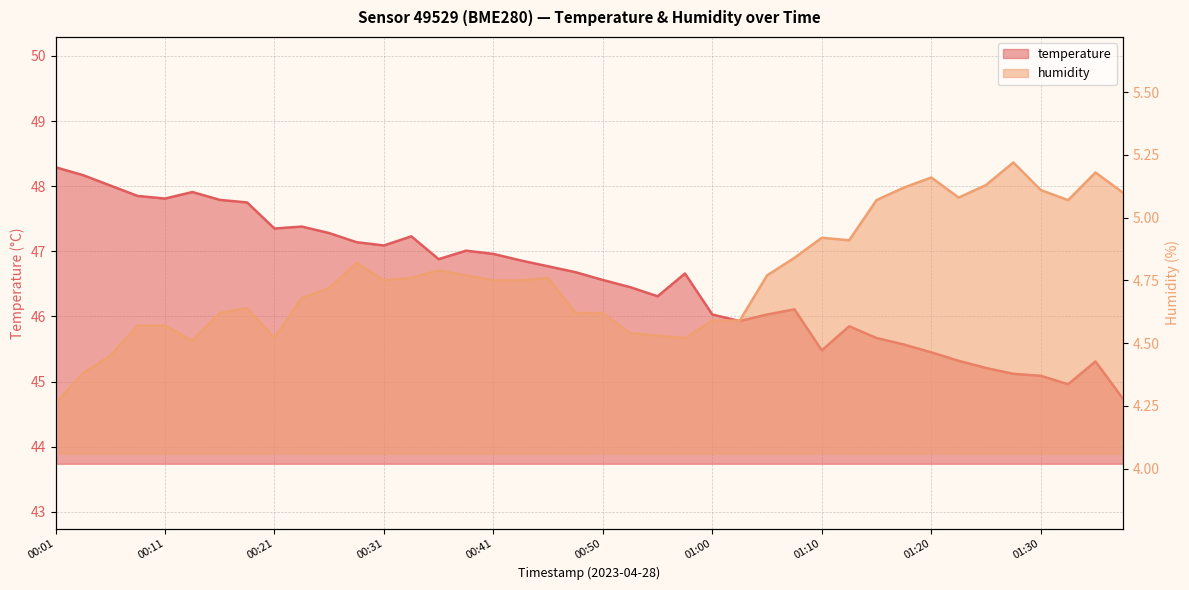

Which series has the largest range (max minus min)?

temperature